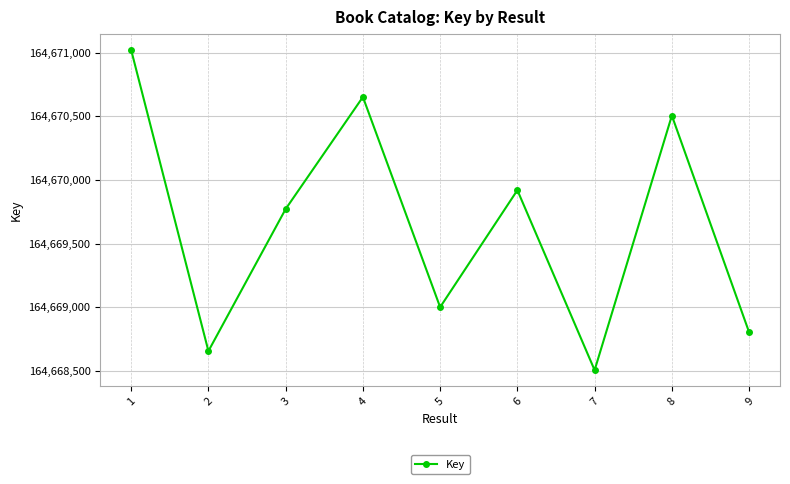

The chart shows a value of 164668803 at 9. True or false?

True